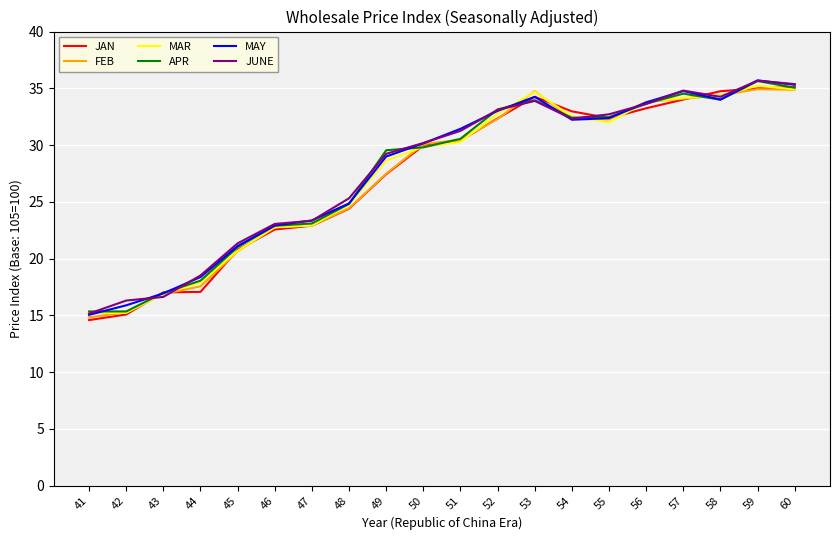

The APR series shows 12.5 at 60. True or false?

False